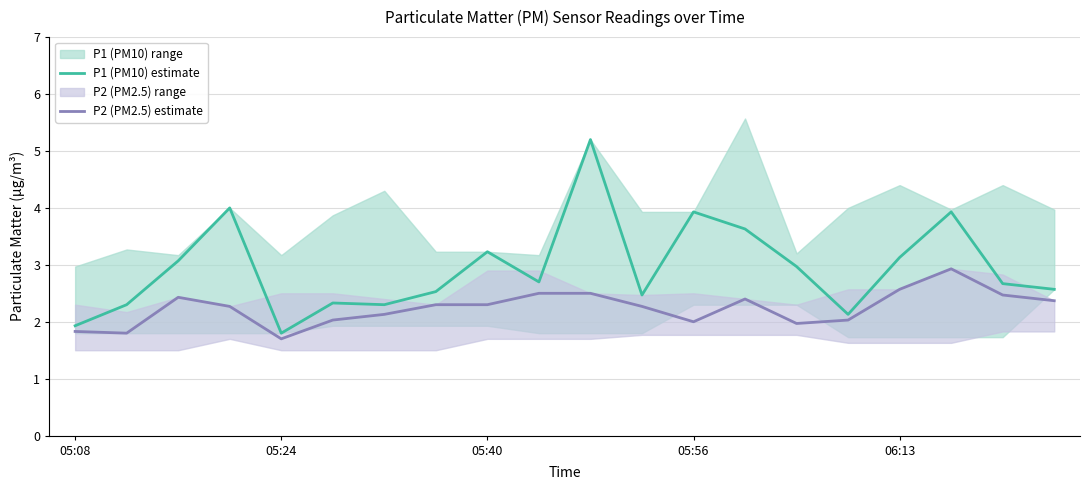

Is this an area chart (filled region under the line)?

No